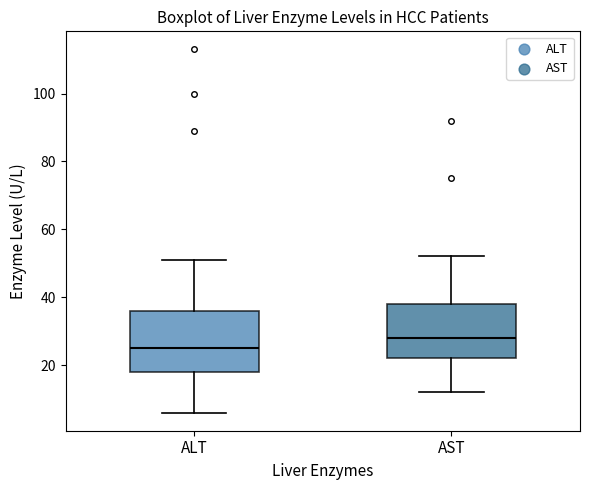

Comparing the boxes themselves (not the whiskers), which one is the tallest?

ALT